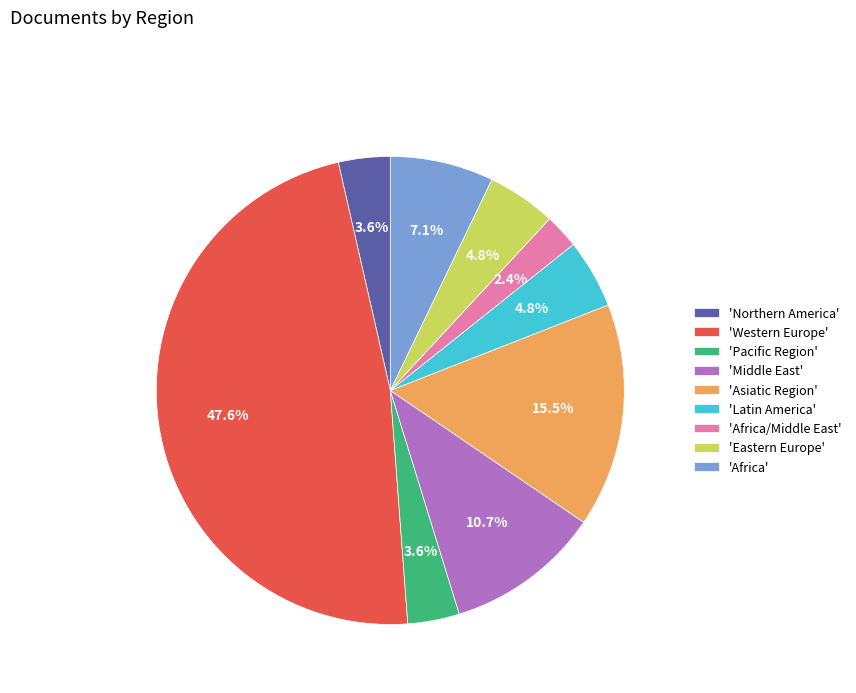

Which category has the biggest portion of the pie?

'Western Europe'